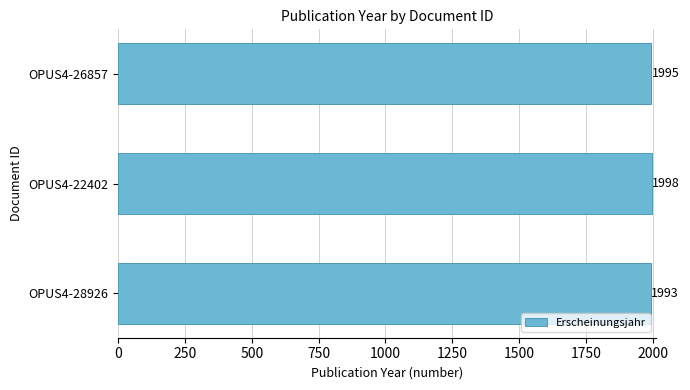

Rank the categories by value from lowest to highest.

OPUS4-28926, OPUS4-26857, OPUS4-22402